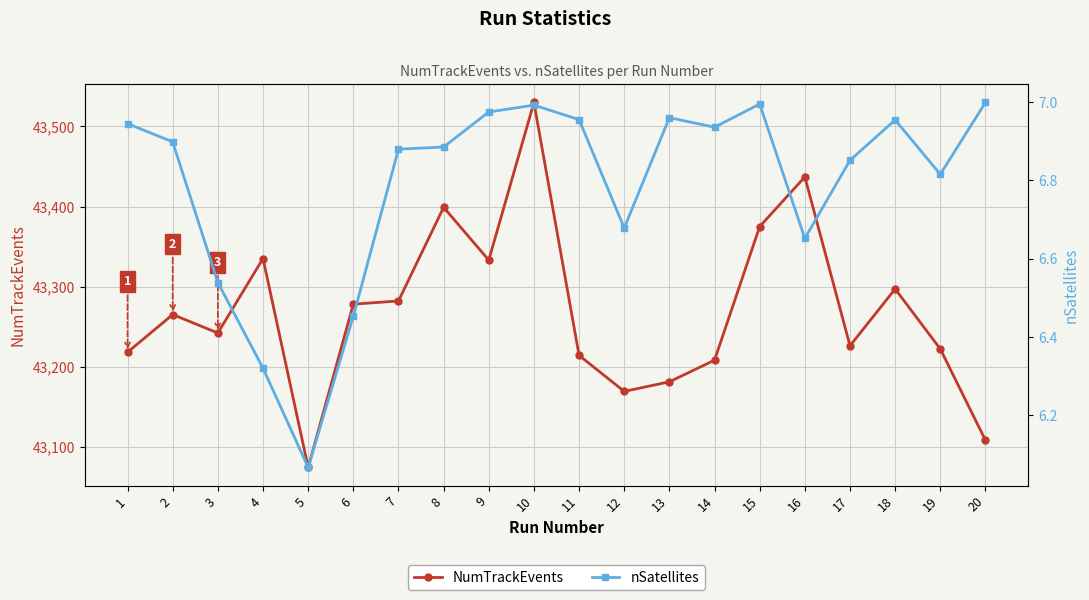

Which has a higher value, 1 or 19?

19